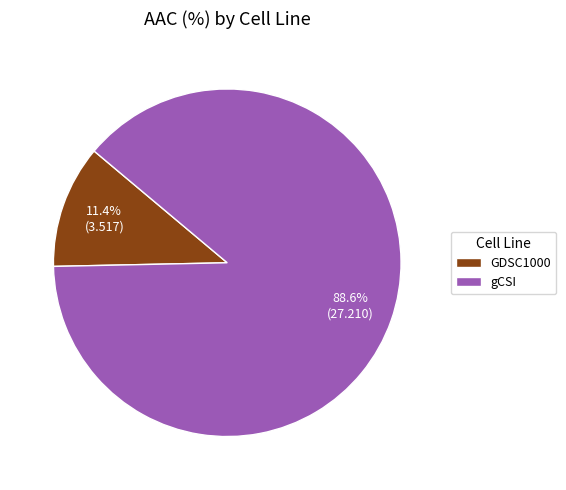

Rank the categories by value from highest to lowest.

gCSI, GDSC1000